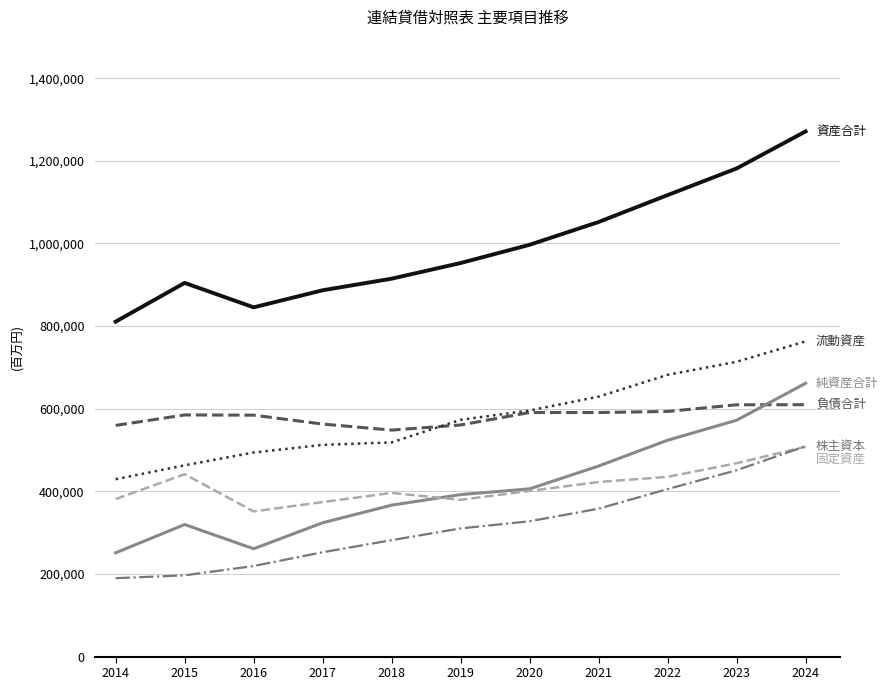

What is the smallest value displayed?

189804